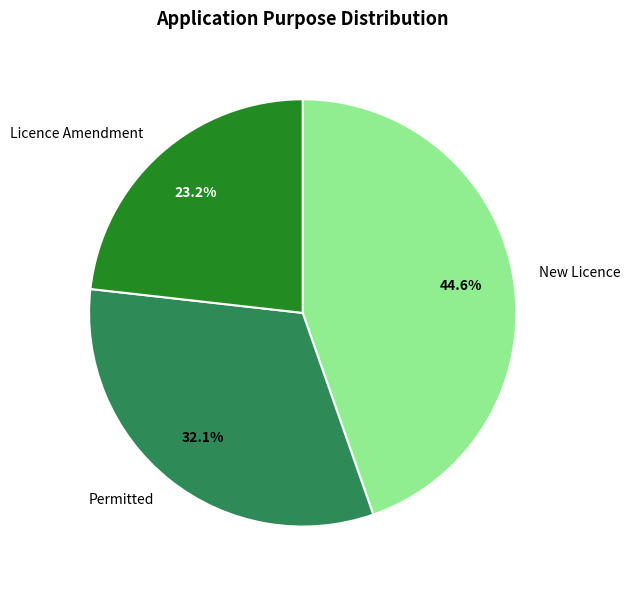

What percentage is the Permitted slice, to the nearest percent?

32%